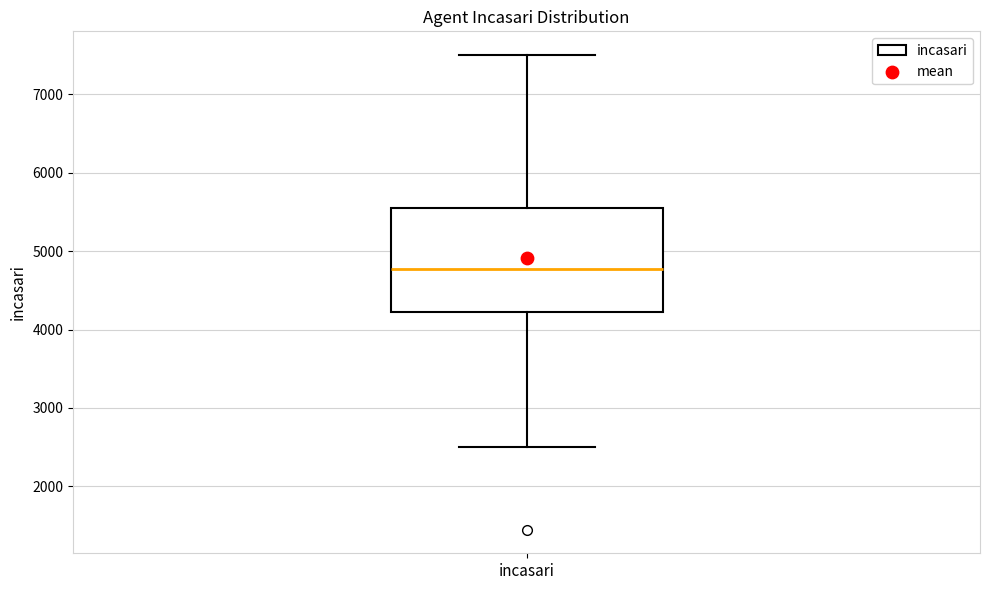

Transcribe this box plot: give where the median line is, the range the box spans, and where the two whiskers end, as read against the y-axis. The values are not printed on the chart, so give them approximately, as read against the axis.

median 4800, box 4200 to 5600, whiskers 2500 to 7500